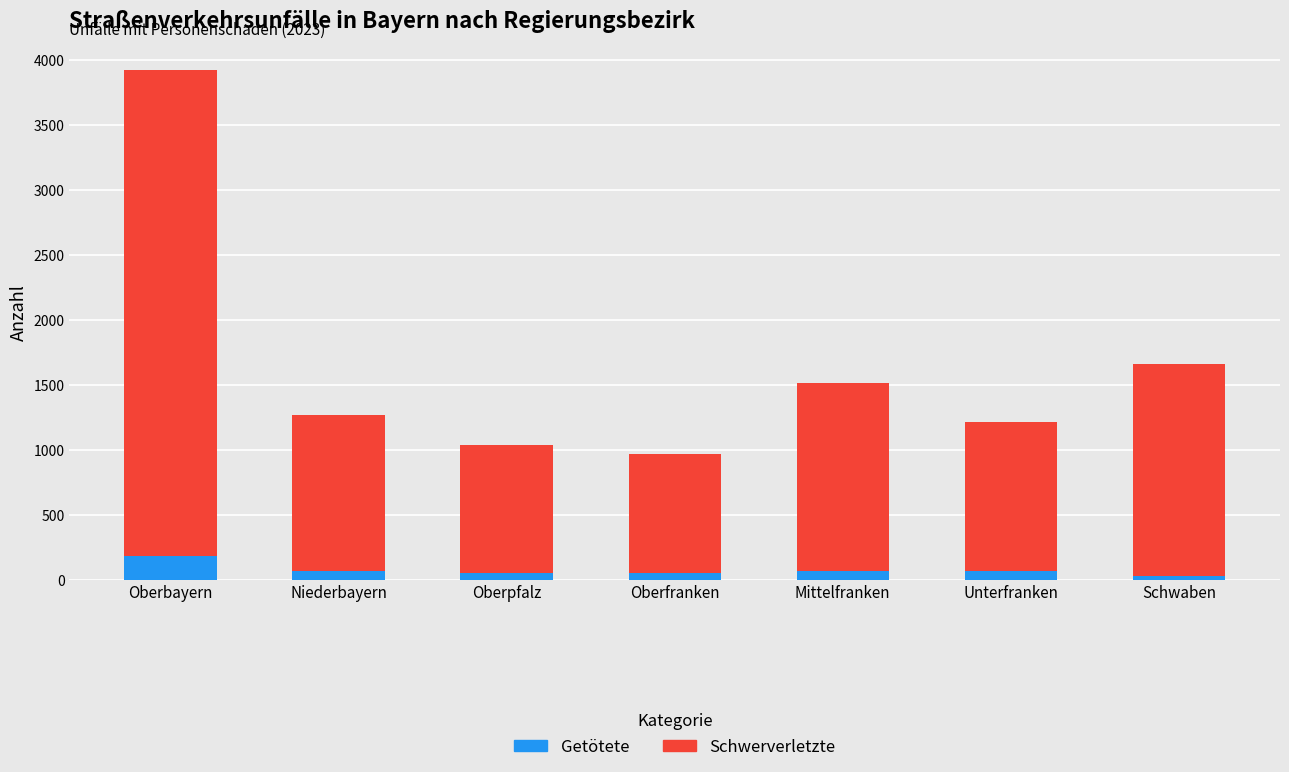

What is the highest value of the Getötete series?

184